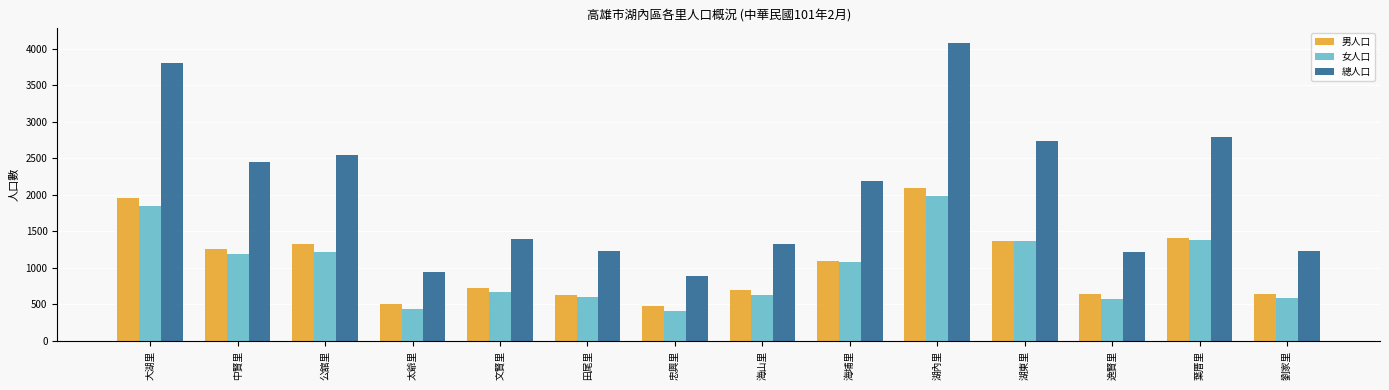

What is the difference between the maximum and minimum values in the 女人口 series?

1577